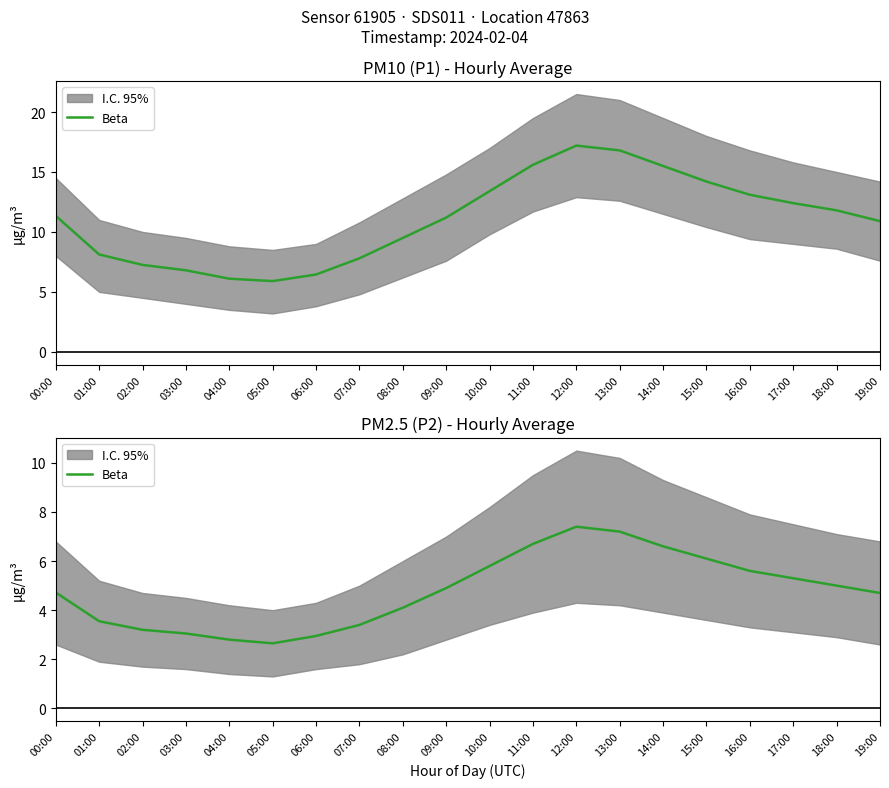

True or false: the data has more than 2 interior local peaks.

False